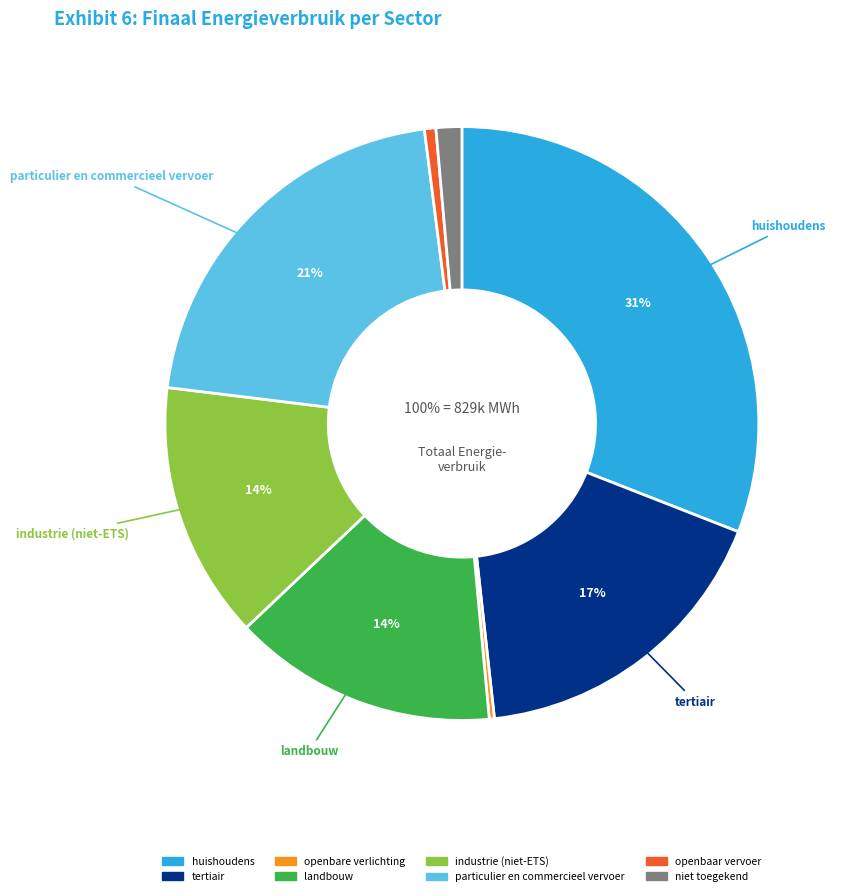

What percentage do openbare verlichting and particulier en commercieel vervoer together represent?

21.3%